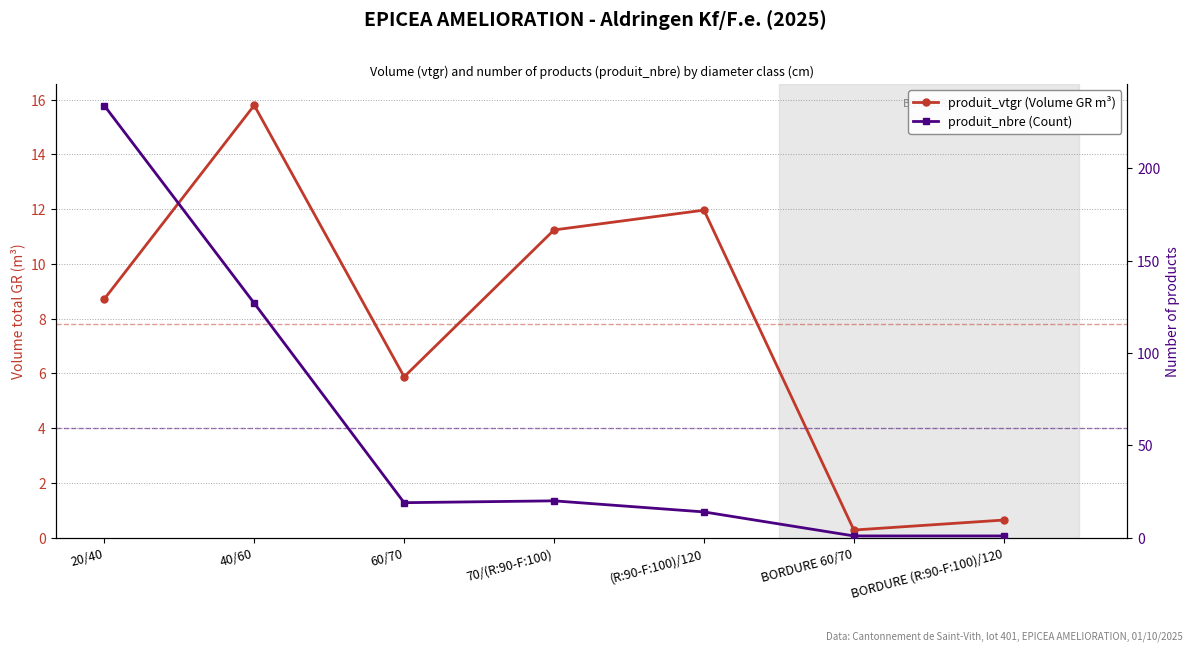

True or false: produit_vtgr (Volume GR m³) and produit_nbre (Count) intersect in this chart.

False